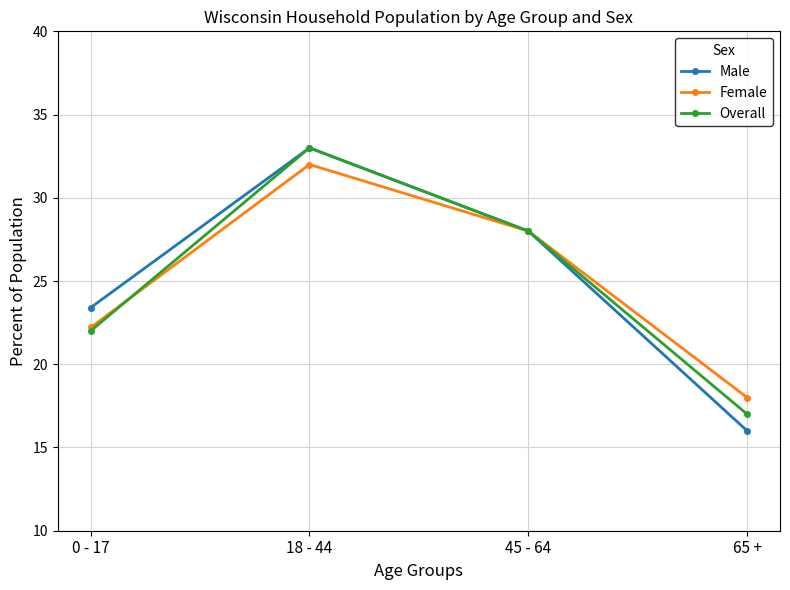

Which series changed the most between 18 - 44 and 65 +?

Male